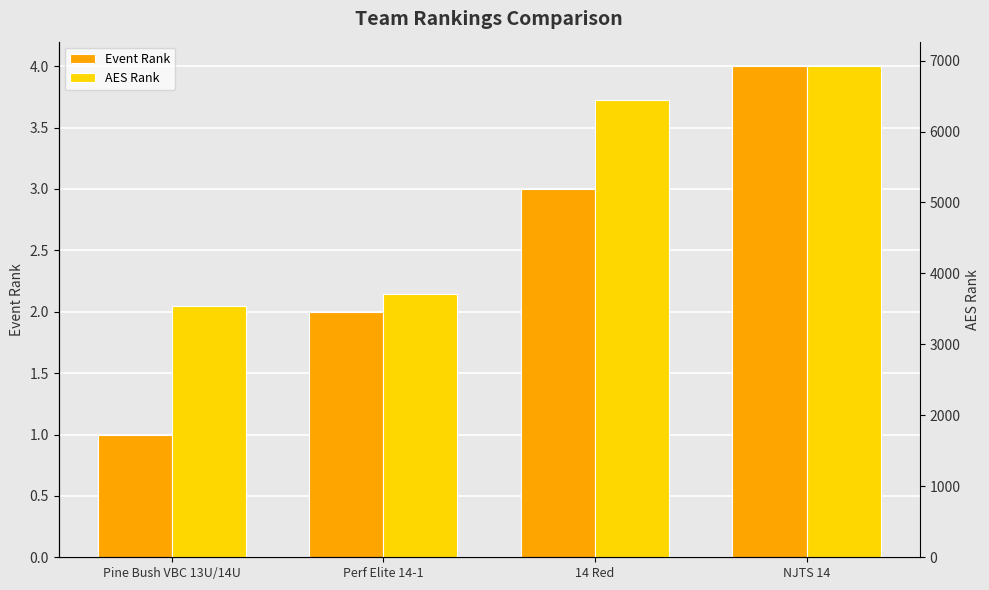

Count the number of categories in the chart.

4